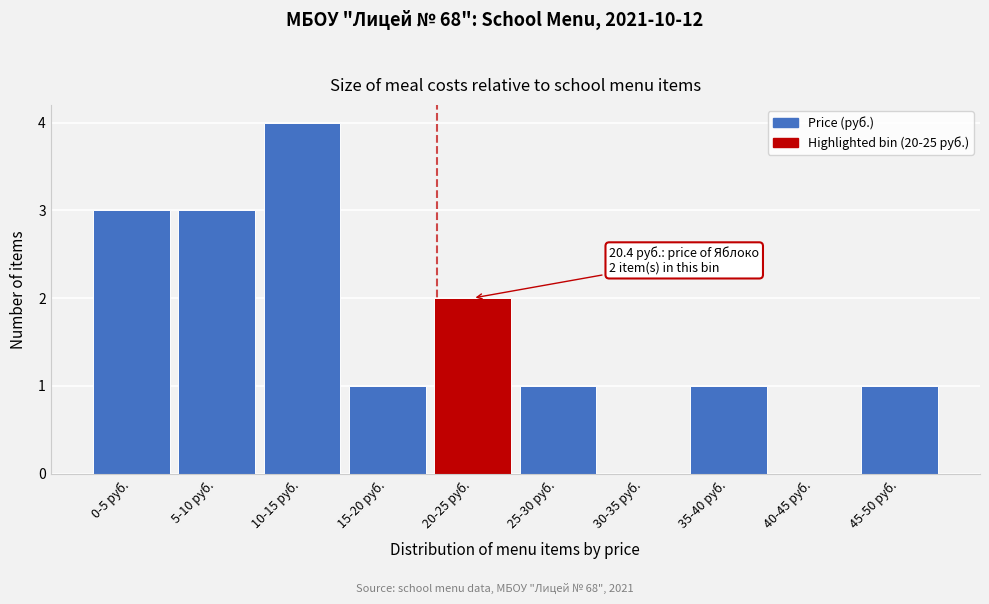

Reading left to right, list all the values displayed in this chart.

0-5 руб.=3	5-10 руб.=3	10-15 руб.=4	15-20 руб.=1	20-25 руб.=2	25-30 руб.=1	30-35 руб.=0	35-40 руб.=1	40-45 руб.=0	45-50 руб.=1